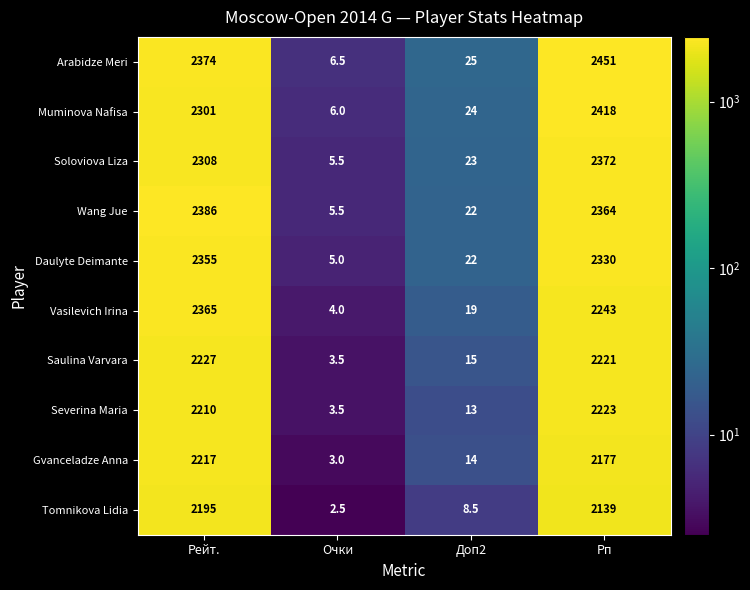

Which series has the largest total across all categories?

Arabidze Meri